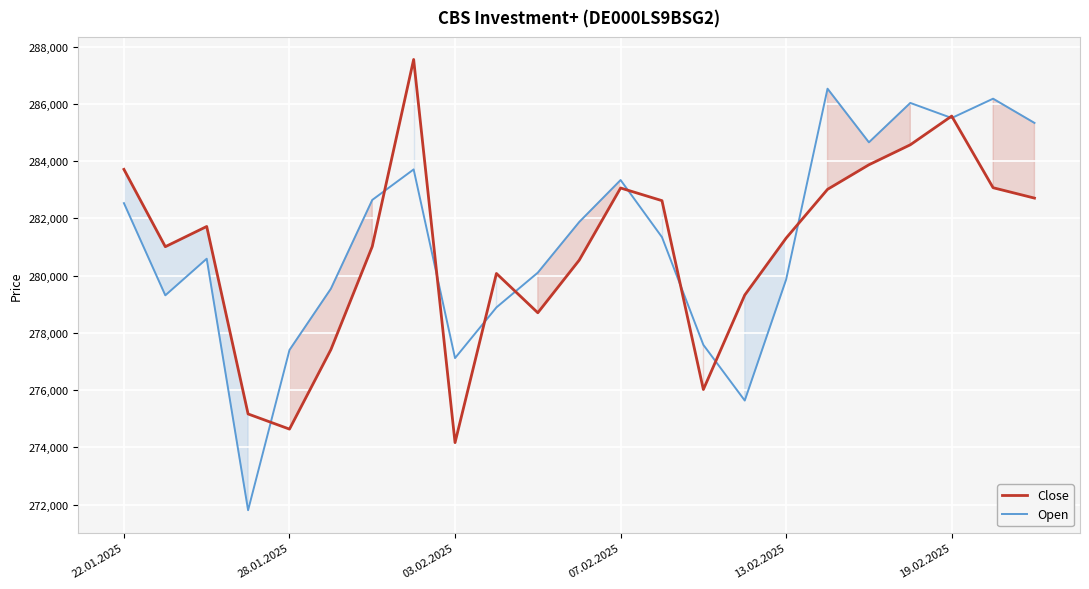

The value of Close at 19.02.2025 is 285573. True or false?

True